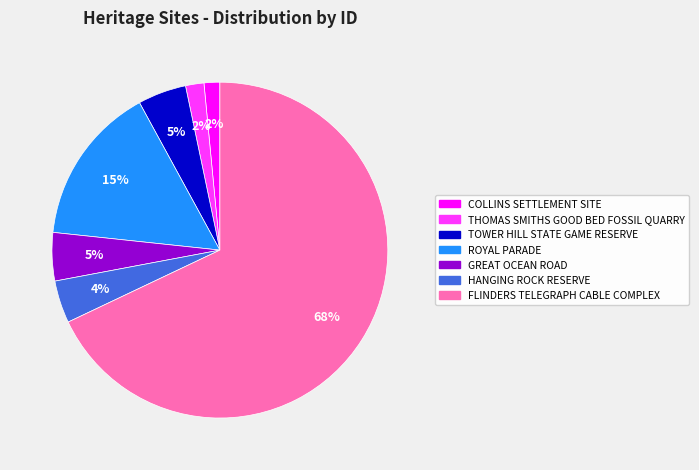

How many segments does this pie chart have?

7